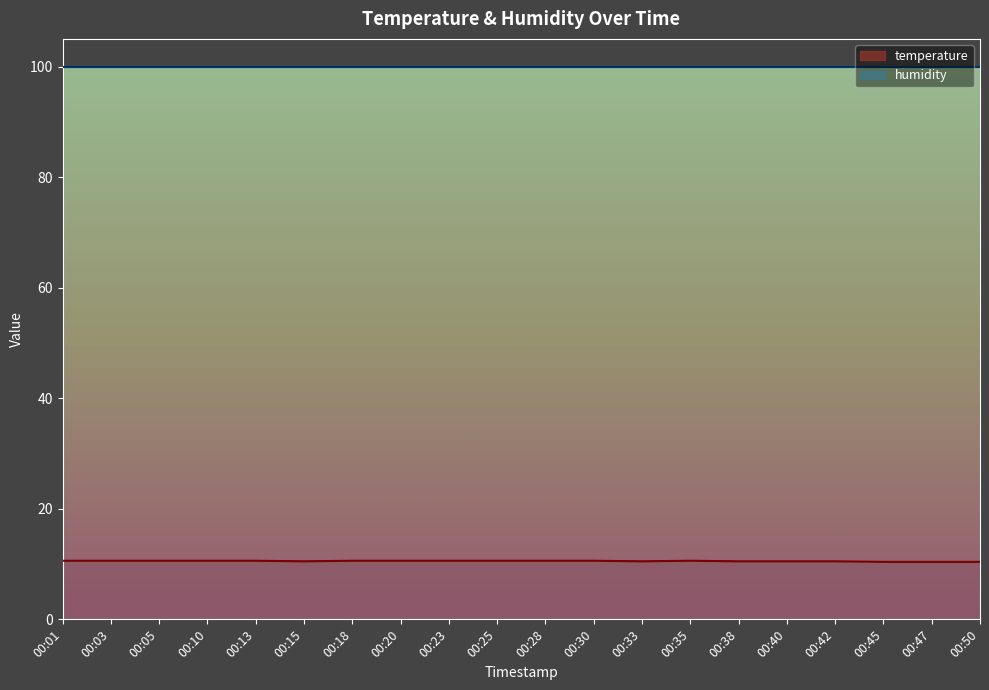

List the labels in order of value, smallest first.

00:45, 00:47, 00:50, 00:15, 00:33, 00:38, 00:40, 00:42, 00:01, 00:03, 00:05, 00:10, 00:13, 00:18, 00:20, 00:23, 00:25, 00:28, 00:30, 00:35